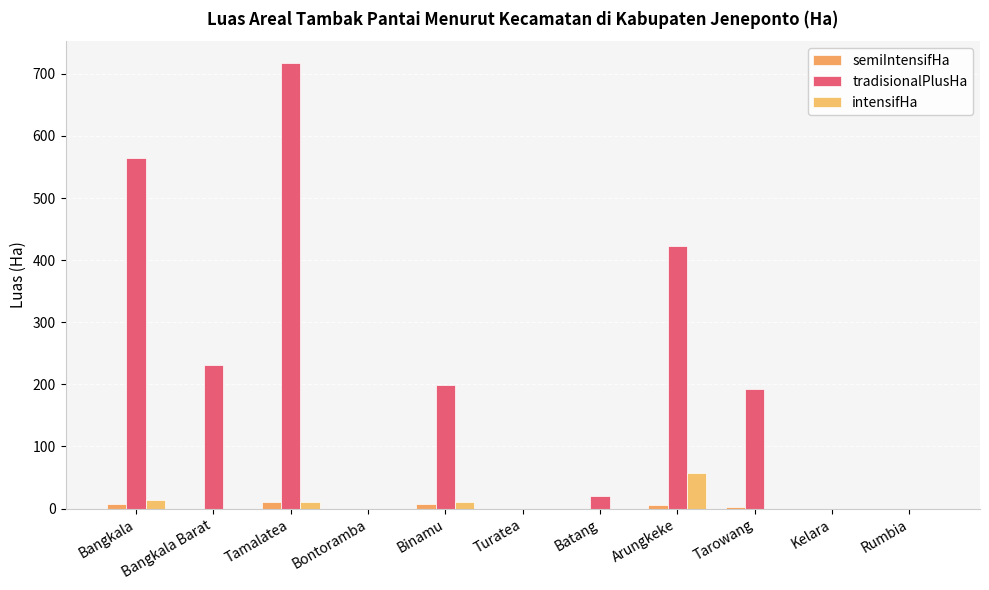

Which series has the largest total across all categories?

tradisionalPlusHa